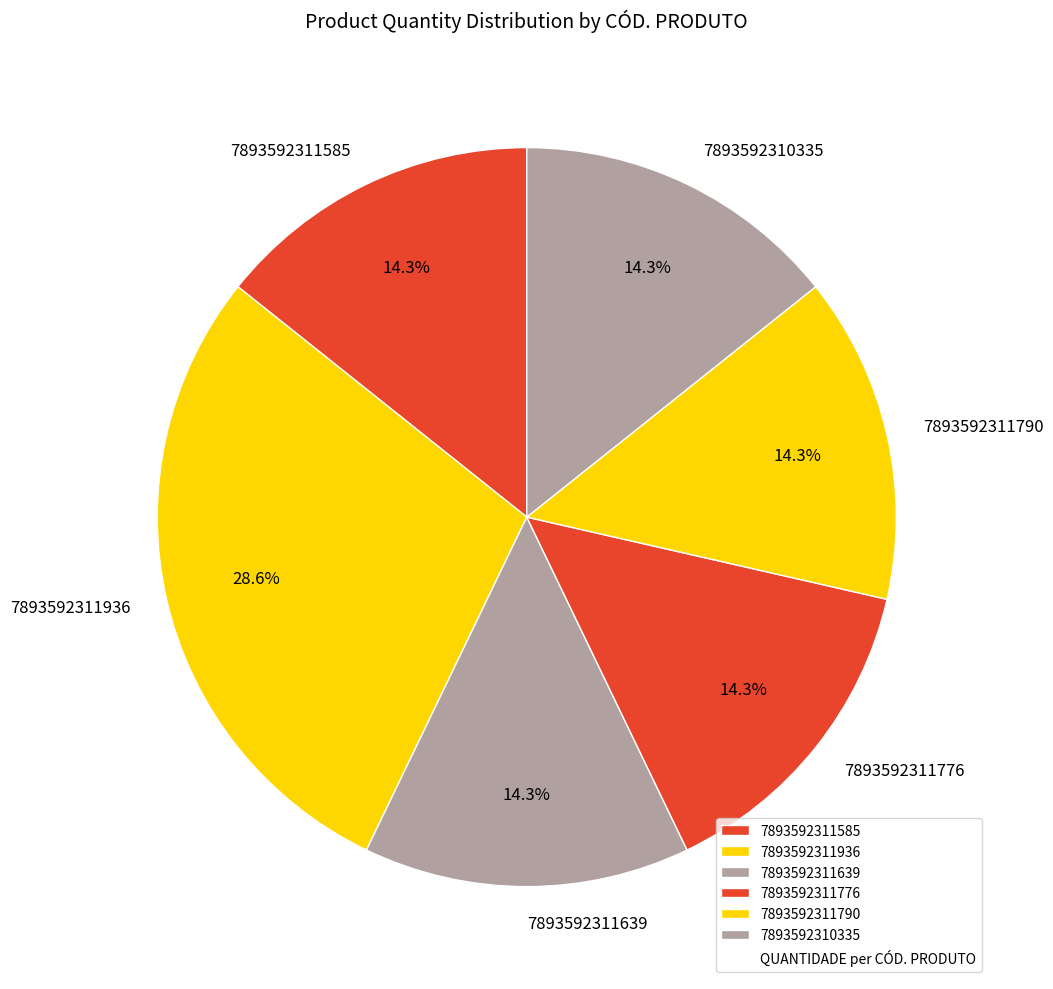

Between 7893592311936 and 7893592310335, which is larger?

7893592311936